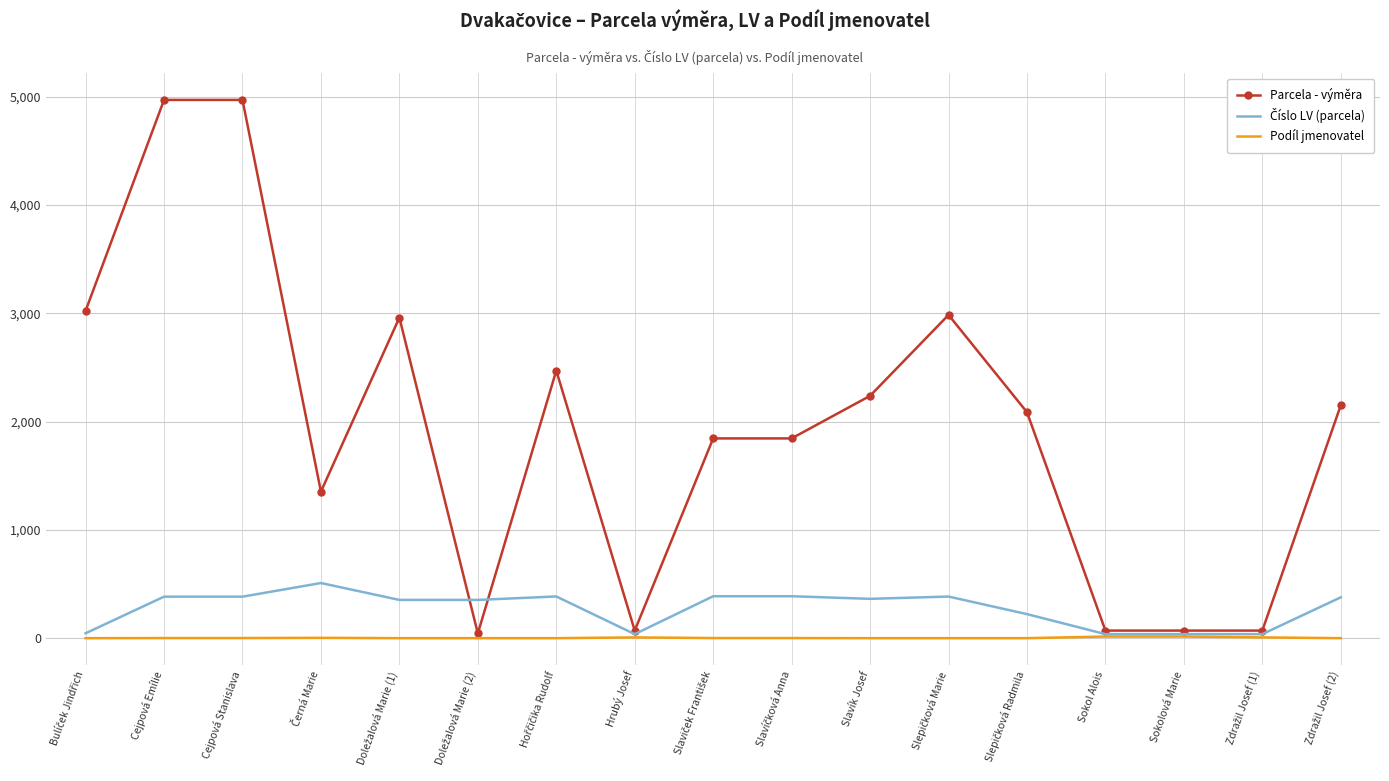

Which series has the largest range (max minus min)?

Parcela - výměra